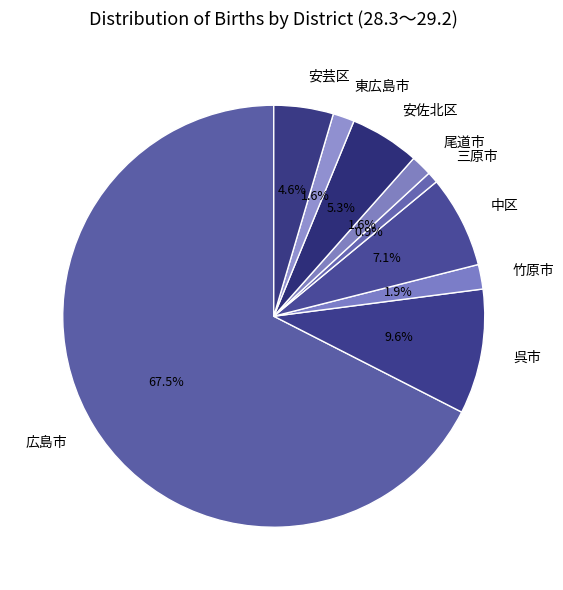

Combined, what portion of the pie is 安佐北区 and 呉市?

14.9%